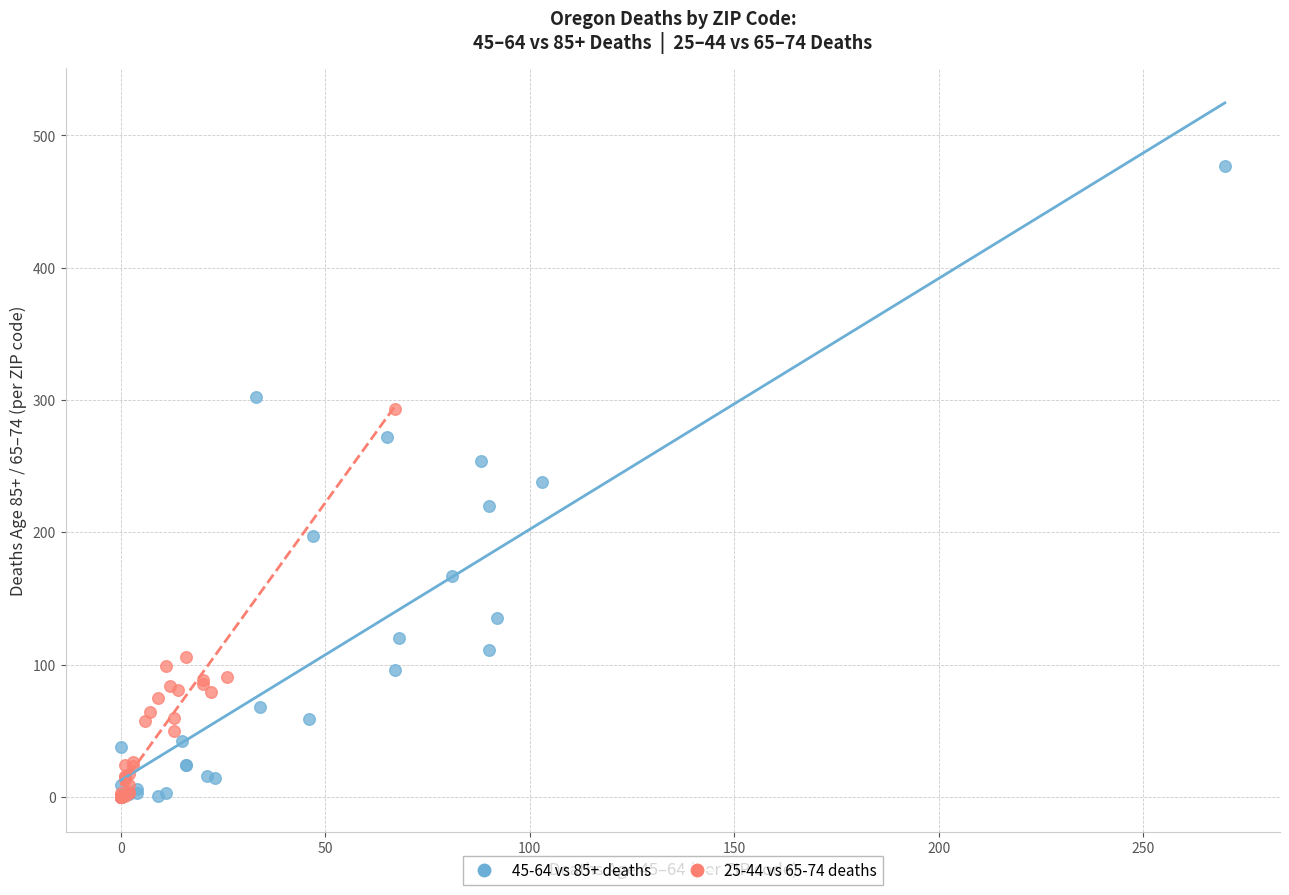

Which series contains the highest Y value?

45-64 vs 85+ deaths